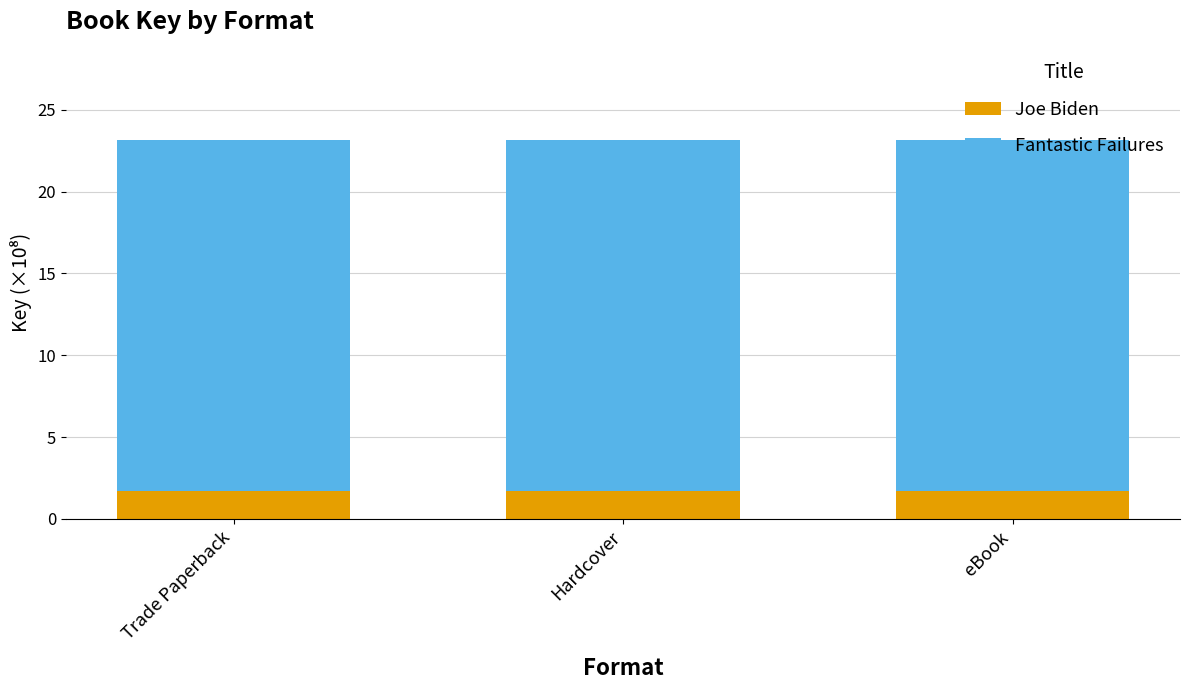

The Joe Biden series shows 1.7 at Hardcover. True or false?

True